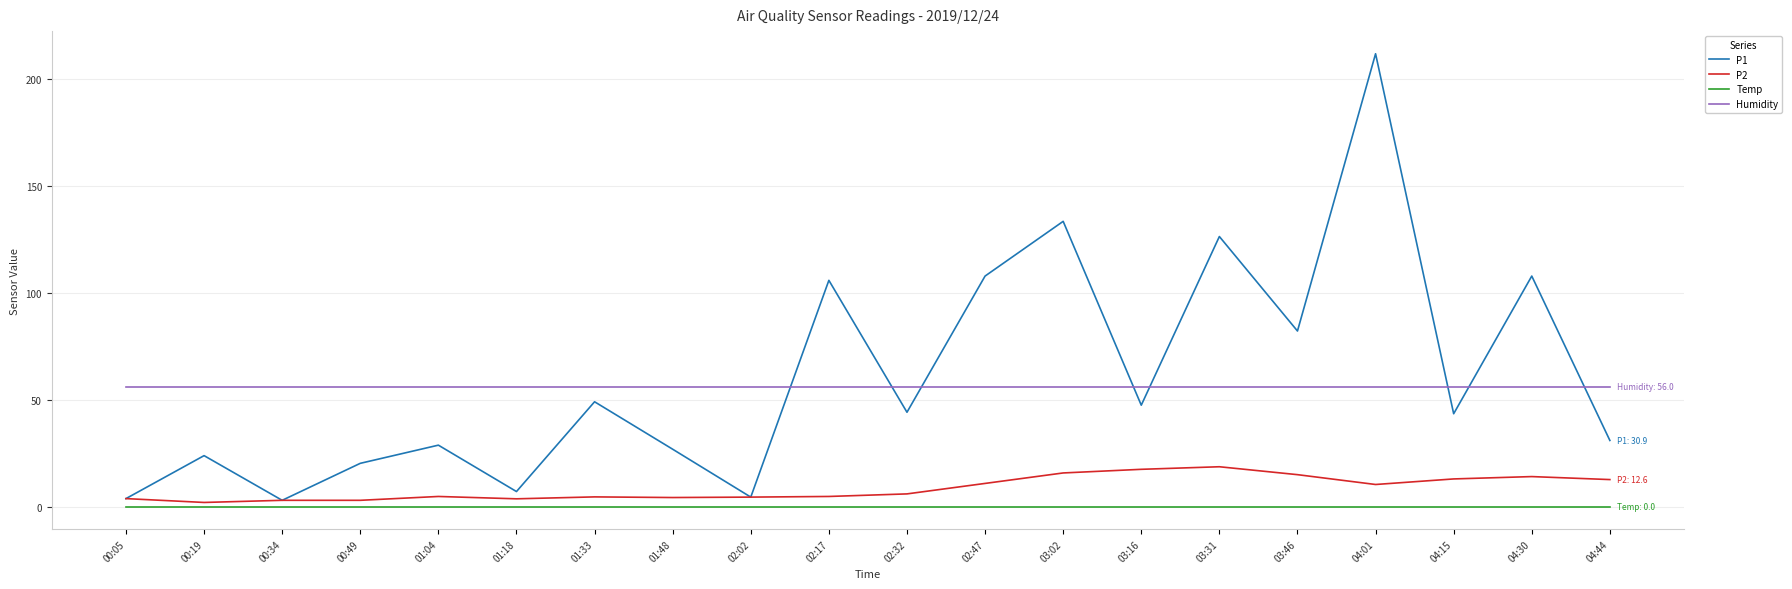

Which series has the largest range (max minus min)?

P1